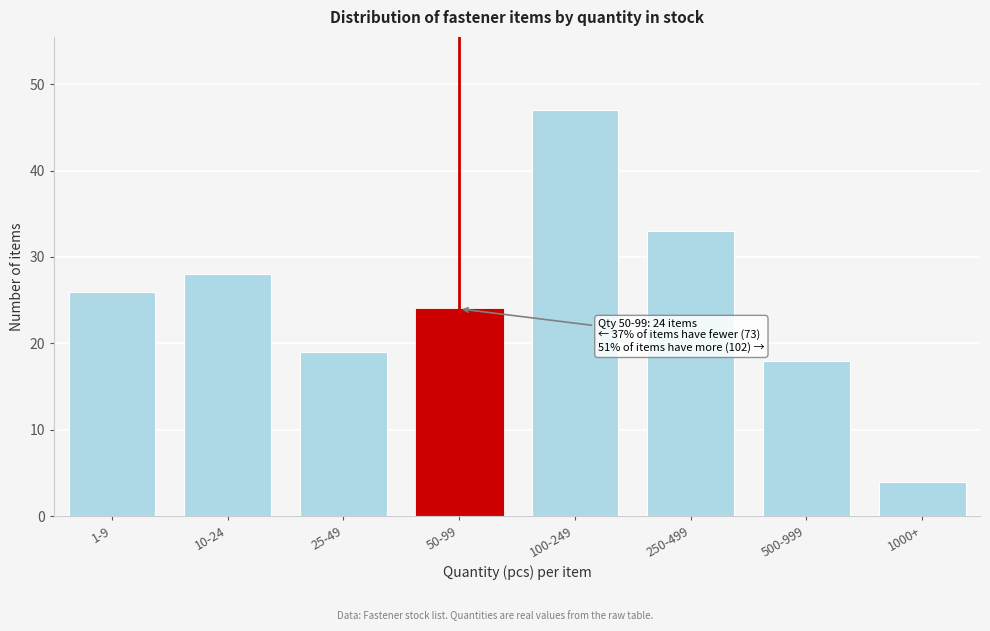

Reading left to right, what are all the values shown in this chart?

26	28	19	24	47	33	18	4